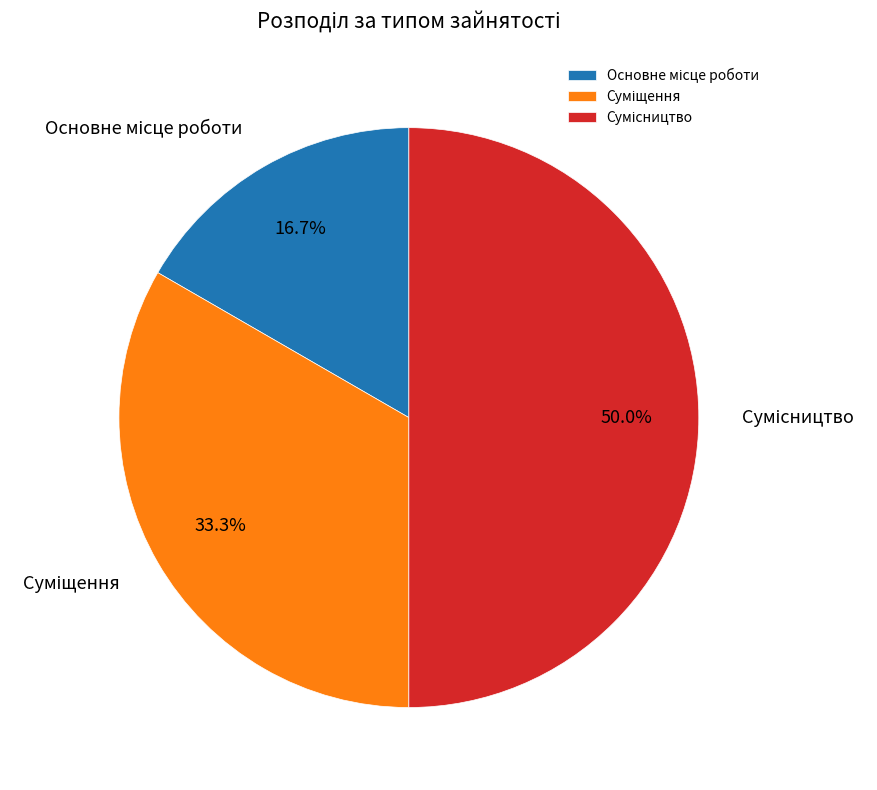

Is the sum of Суміщення and Сумісництво greater than half?

Yes